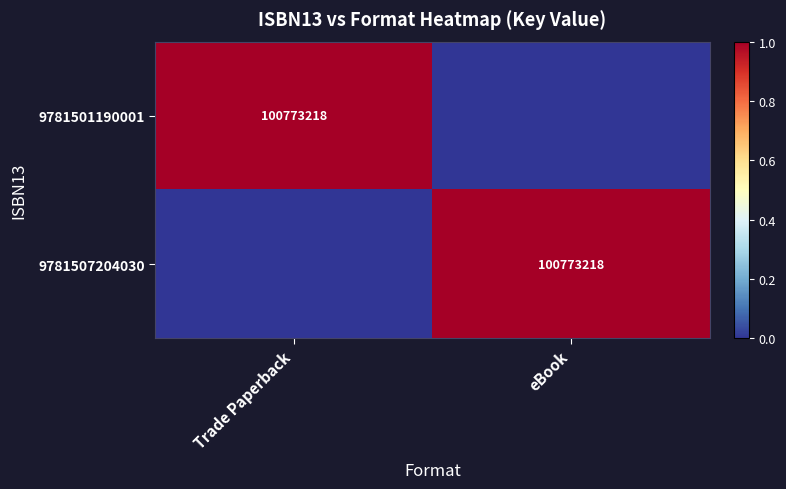

The 9781501190001 series shows 58524364 at Trade Paperback. True or false?

False